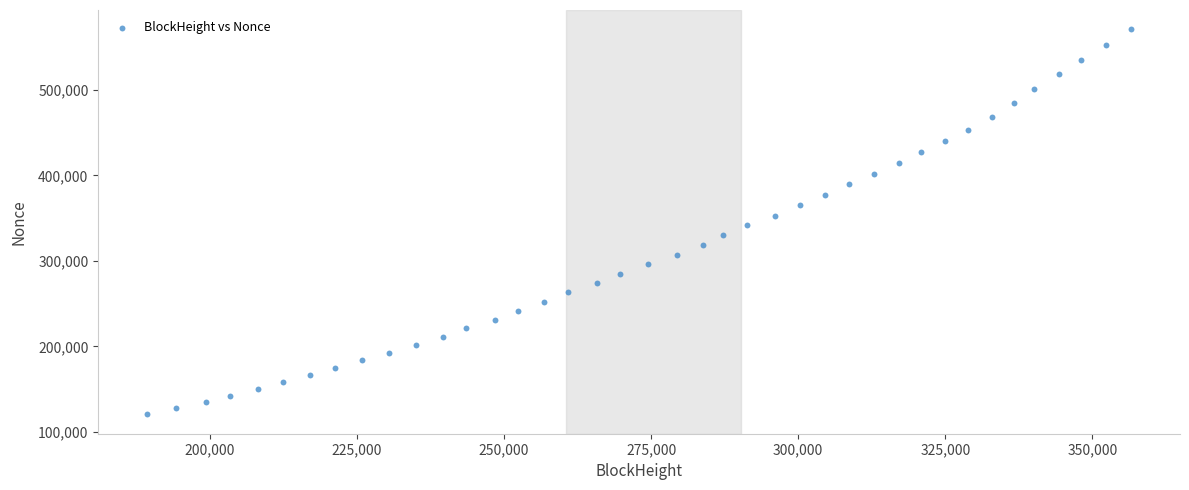

How many points are shown in the scatter plot?

40